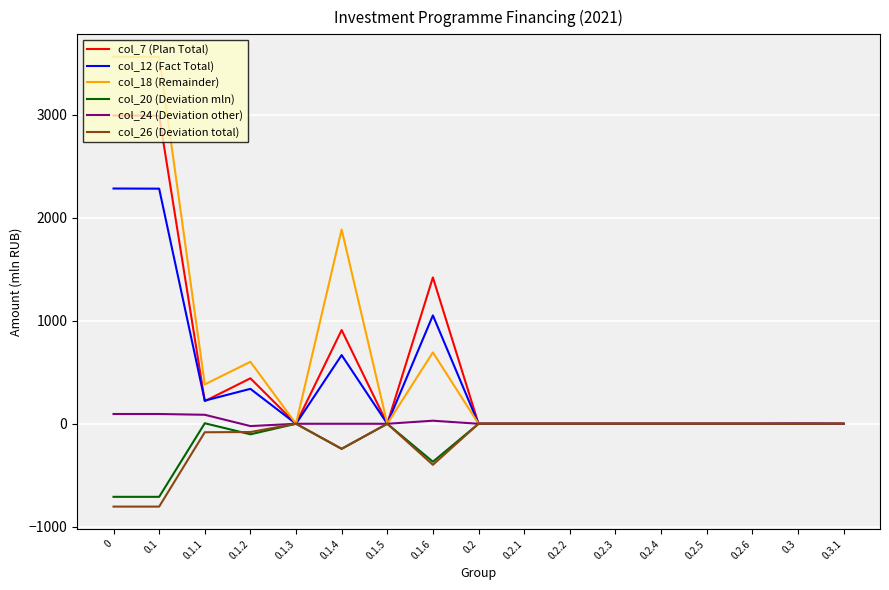

Which series has the largest total across all categories?

col_18 (Remainder)